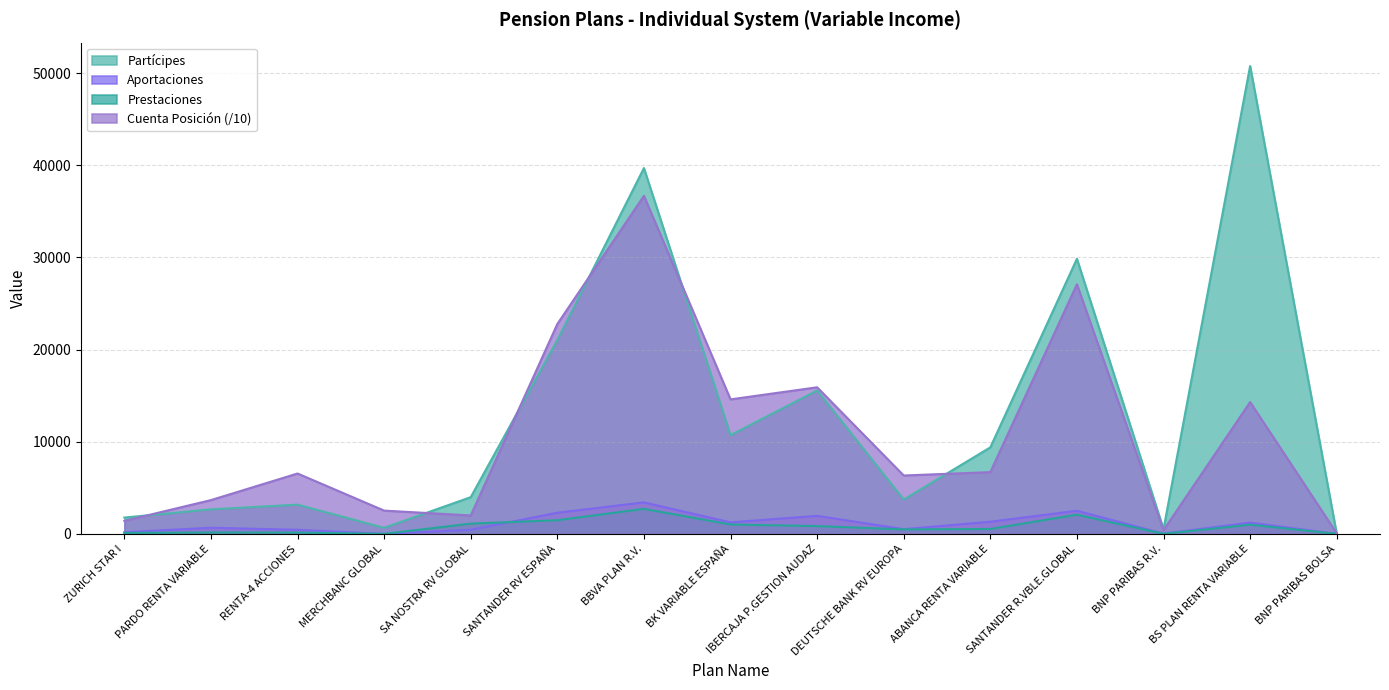

Between MERCHBANC GLOBAL and BS PLAN RENTA VARIABLE, which series saw the biggest shift?

Partícipes